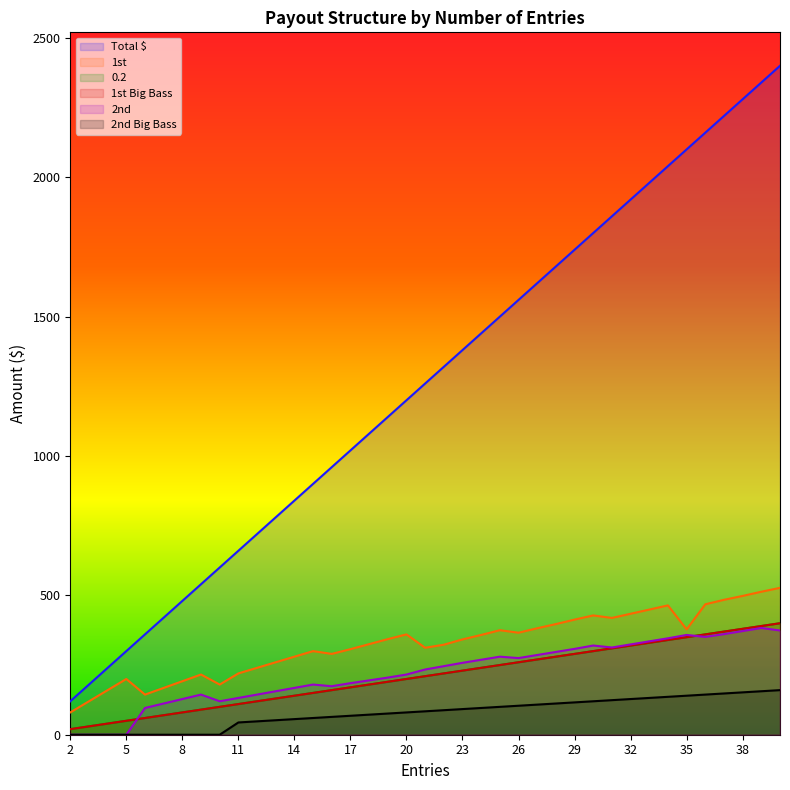

Where does the 2nd series first go above 234?

22